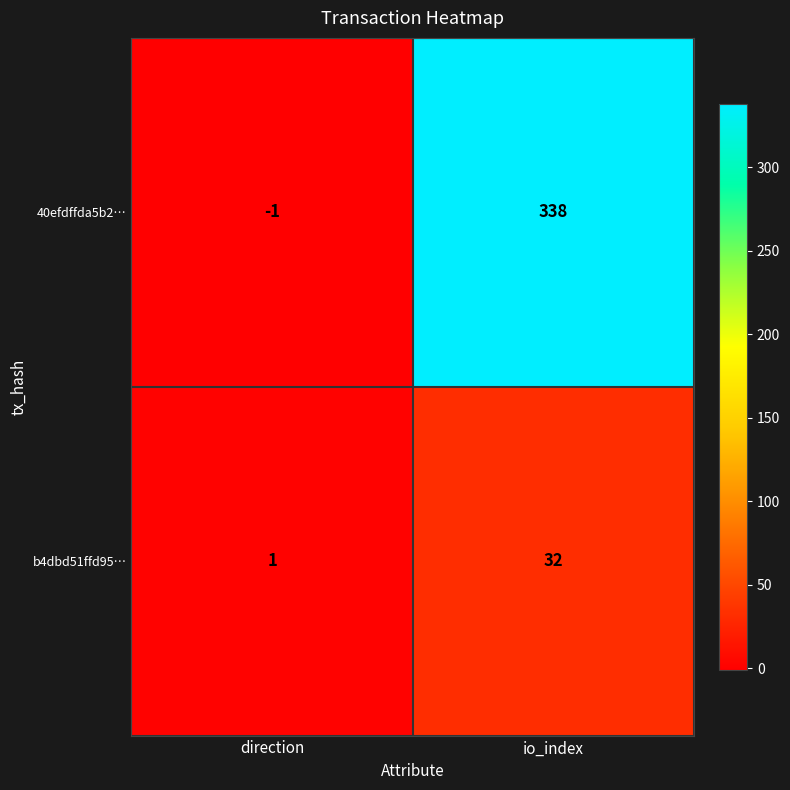

What is the sum of the 40efdffda5b2… values at io_index and direction?

337